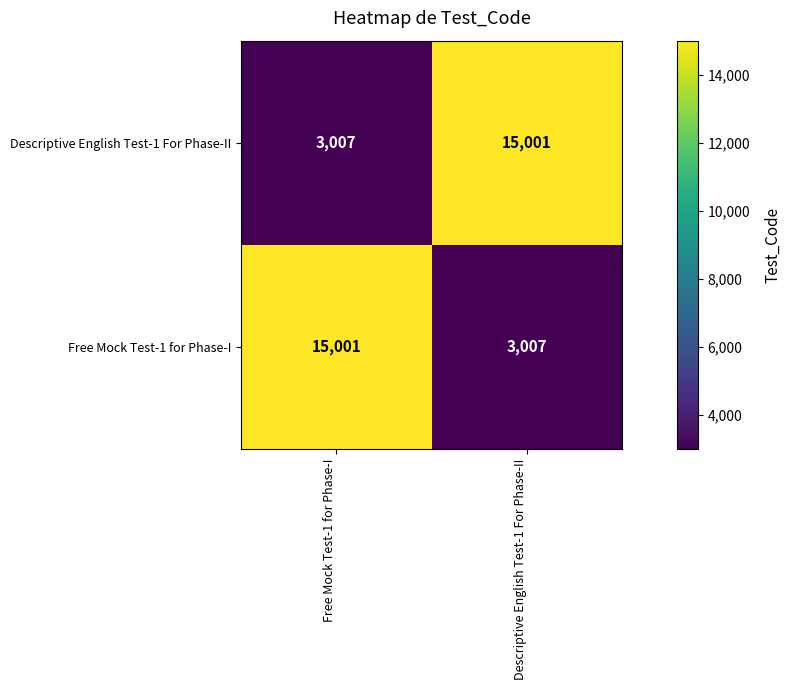

What is the difference between the maximum and minimum values in the Free Mock Test-1 for Phase-I series?

11994